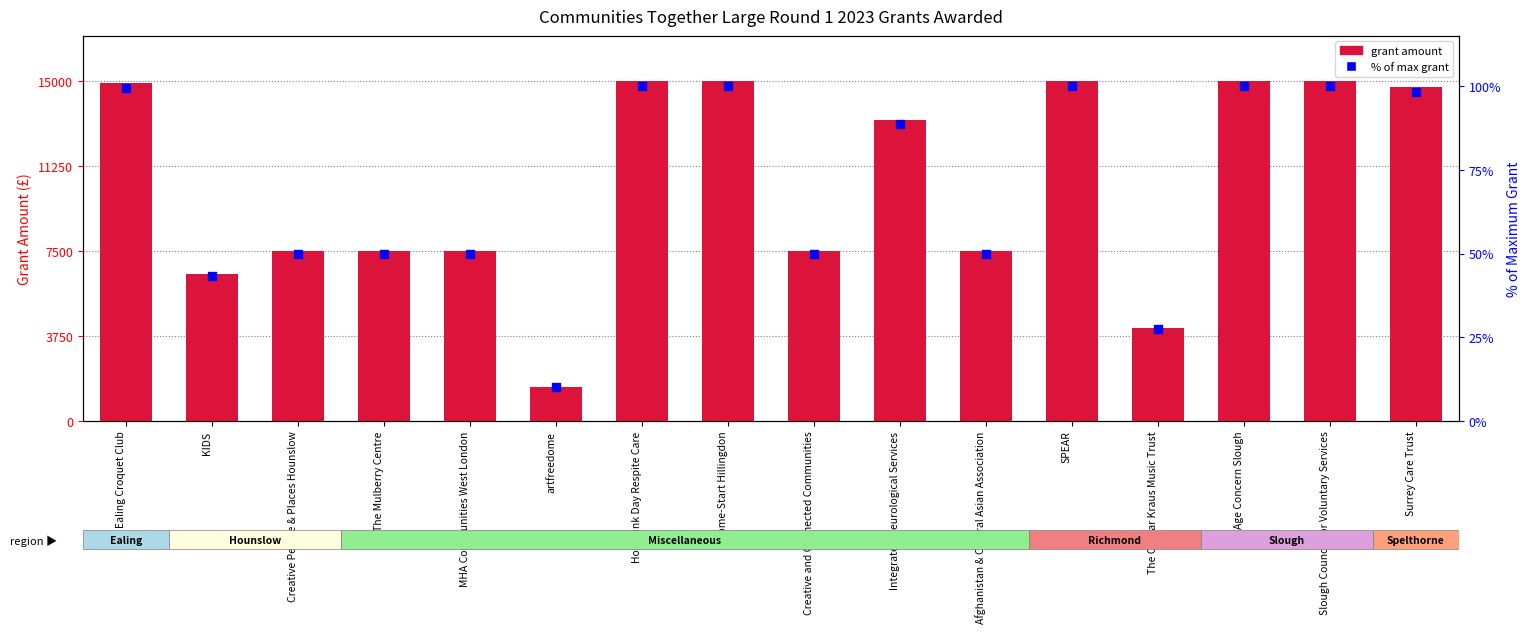

Is the value of % of max grant at Creative and Connected Communities greater than the value of grant amount at KIDS?

No